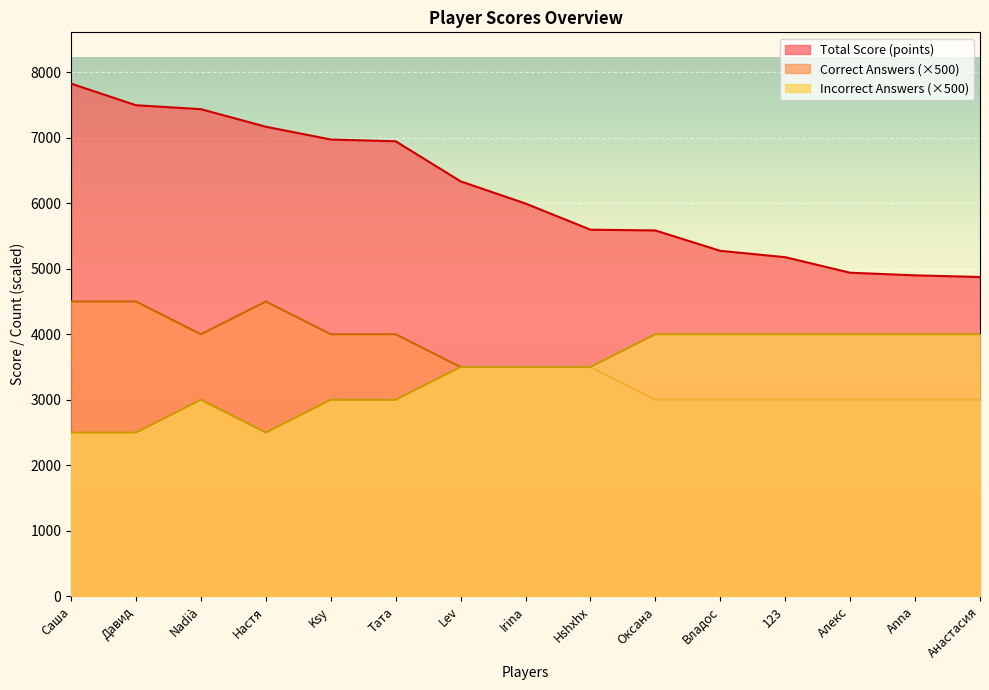

What is the total value across all series at 123?

12176